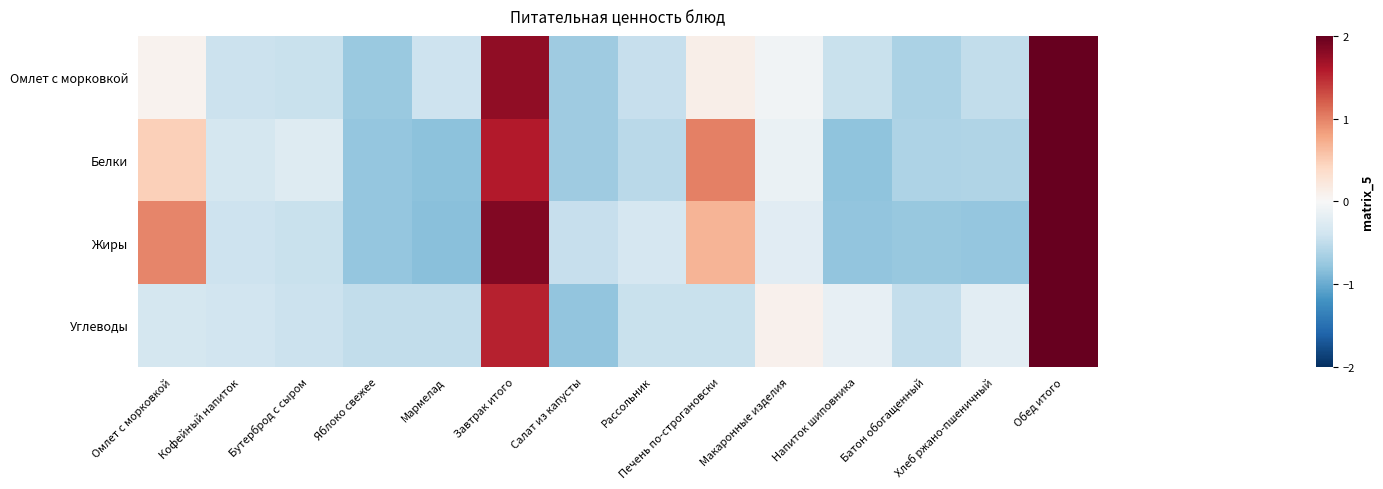

Reading left to right, transcribe all the data shown in this chart.

Омлет с морковкой: Омлет с морковкой=0.1	Кофейный напиток=-0.4	Бутерброд с сыром=-0.4	Яблоко свежее=-0.7	Мармелад=-0.4	Завтрак итого=1.8	Салат из капусты=-0.7	Рассольник=-0.5	Печень по-строгановски=0.1	Макаронные изделия=-0.1	Напиток шиповника=-0.5	Батон обогащенный=-0.6	Хлеб ржано-пшеничный=-0.5	Обед итого=2.9
Белки: Омлет с морковкой=0.5	Кофейный напиток=-0.4	Бутерброд с сыром=-0.3	Яблоко свежее=-0.8	Мармелад=-0.8	Завтрак итого=1.6	Салат из капусты=-0.7	Рассольник=-0.5	Печень по-строгановски=1.0	Макаронные изделия=-0.1	Напиток шиповника=-0.8	Батон обогащенный=-0.6	Хлеб ржано-пшеничный=-0.6	Обед итого=2.6
Жиры: Омлет с морковкой=1.0	Кофейный напиток=-0.4	Бутерброд с сыром=-0.4	Яблоко свежее=-0.8	Мармелад=-0.8	Завтрак итого=1.8	Салат из капусты=-0.5	Рассольник=-0.3	Печень по-строгановски=0.7	Макаронные изделия=-0.2	Напиток шиповника=-0.8	Батон обогащенный=-0.8	Хлеб ржано-пшеничный=-0.8	Обед итого=2.3
Углеводы: Омлет с морковкой=-0.4	Кофейный напиток=-0.4	Бутерброд с сыром=-0.4	Яблоко свежее=-0.5	Мармелад=-0.5	Завтрак итого=1.5	Салат из капусты=-0.8	Рассольник=-0.4	Печень по-строгановски=-0.4	Макаронные изделия=0.1	Напиток шиповника=-0.2	Батон обогащенный=-0.5	Хлеб ржано-пшеничный=-0.2	Обед итого=3.1